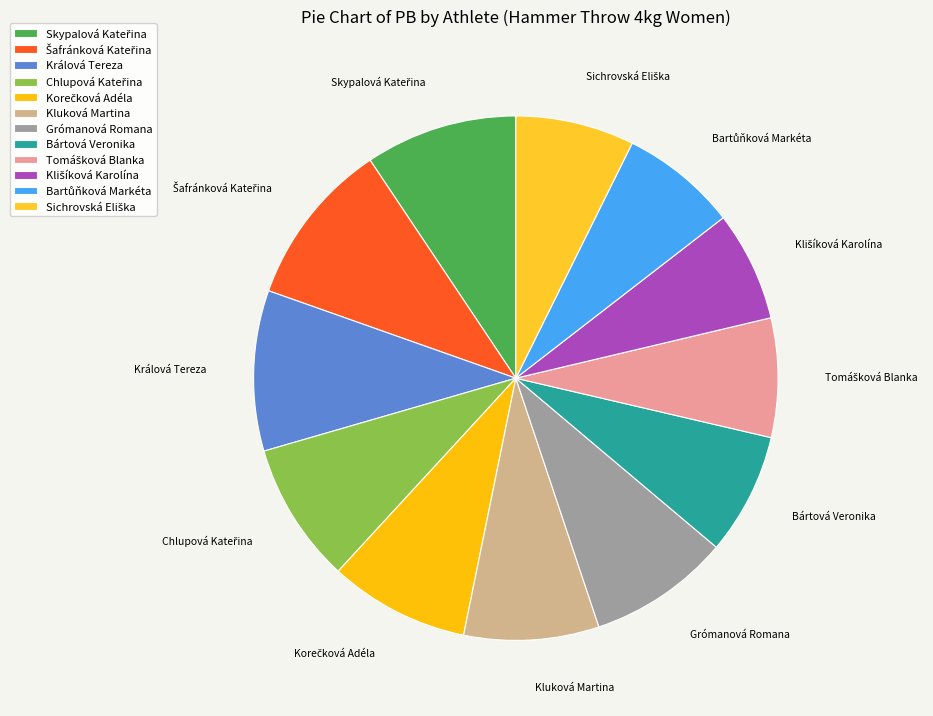

The Králová Tereza slice represents 10% of the pie. True or false?

True